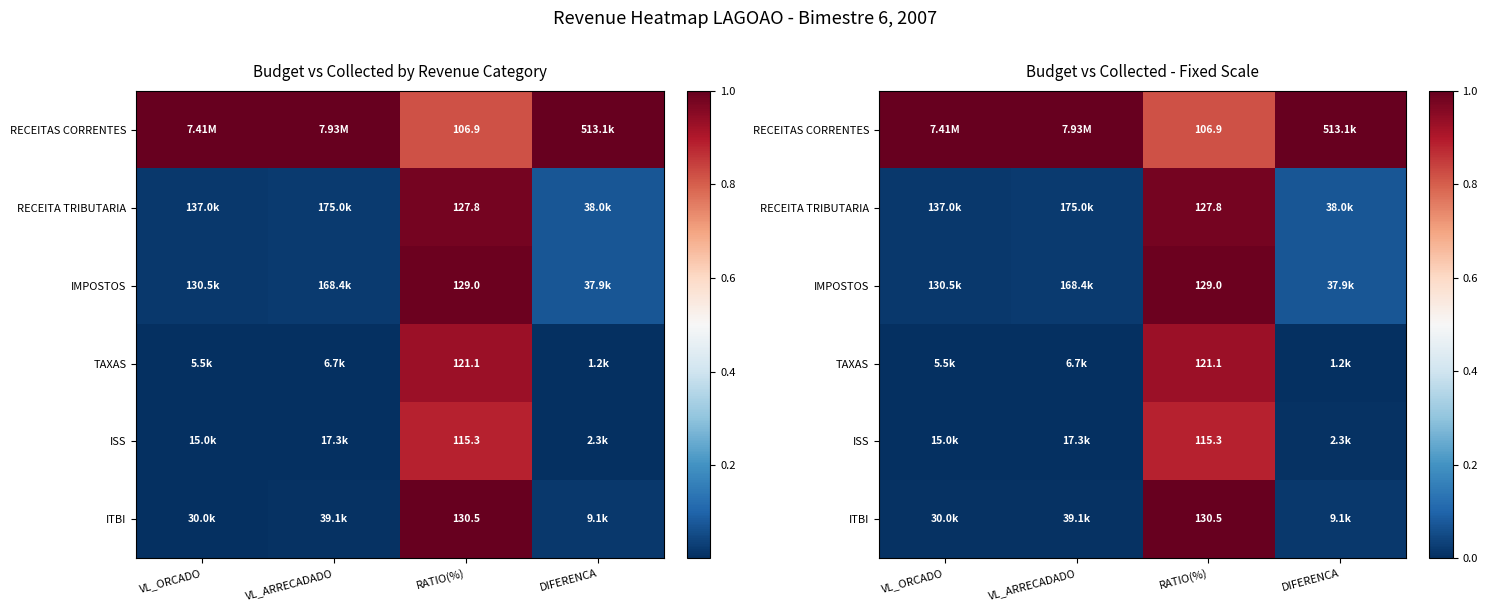

The value of RECEITAS CORRENTES at VL_ORCADO is 1.6. True or false?

False